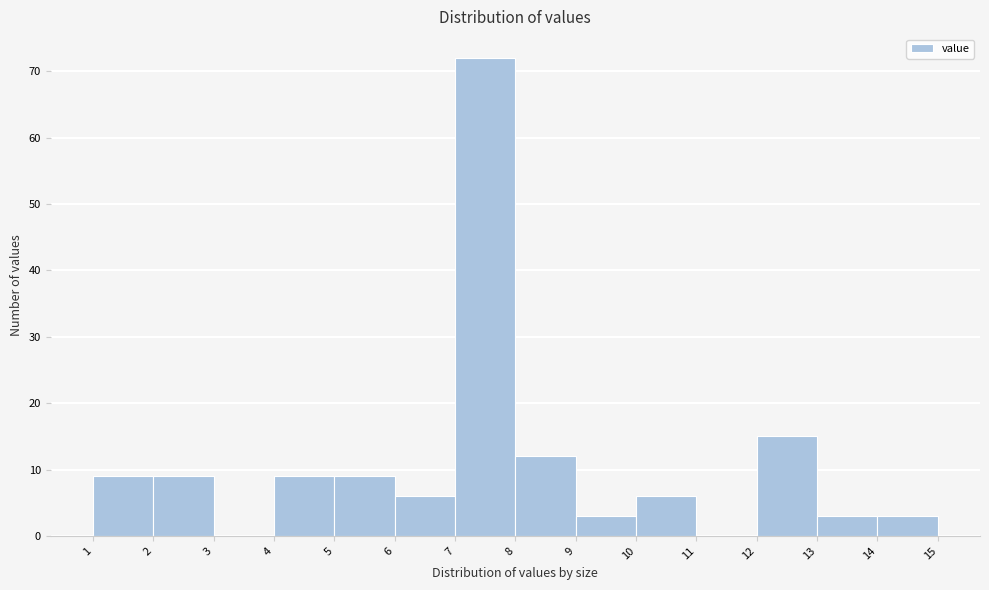

Reading left to right, transcribe this chart: for each bar, give the range it covers on the x-axis and its height. The values are not printed on the chart, so give them approximately, as read against the axis.

1 to 2: 9
2 to 3: 9
3 to 4: 0
4 to 5: 9
5 to 6: 9
6 to 7: 6
7 to 8: 72
8 to 9: 12
9 to 10: 3
10 to 11: 6
11 to 12: 0
12 to 13: 15
13 to 14: 3
14 to 15: 3